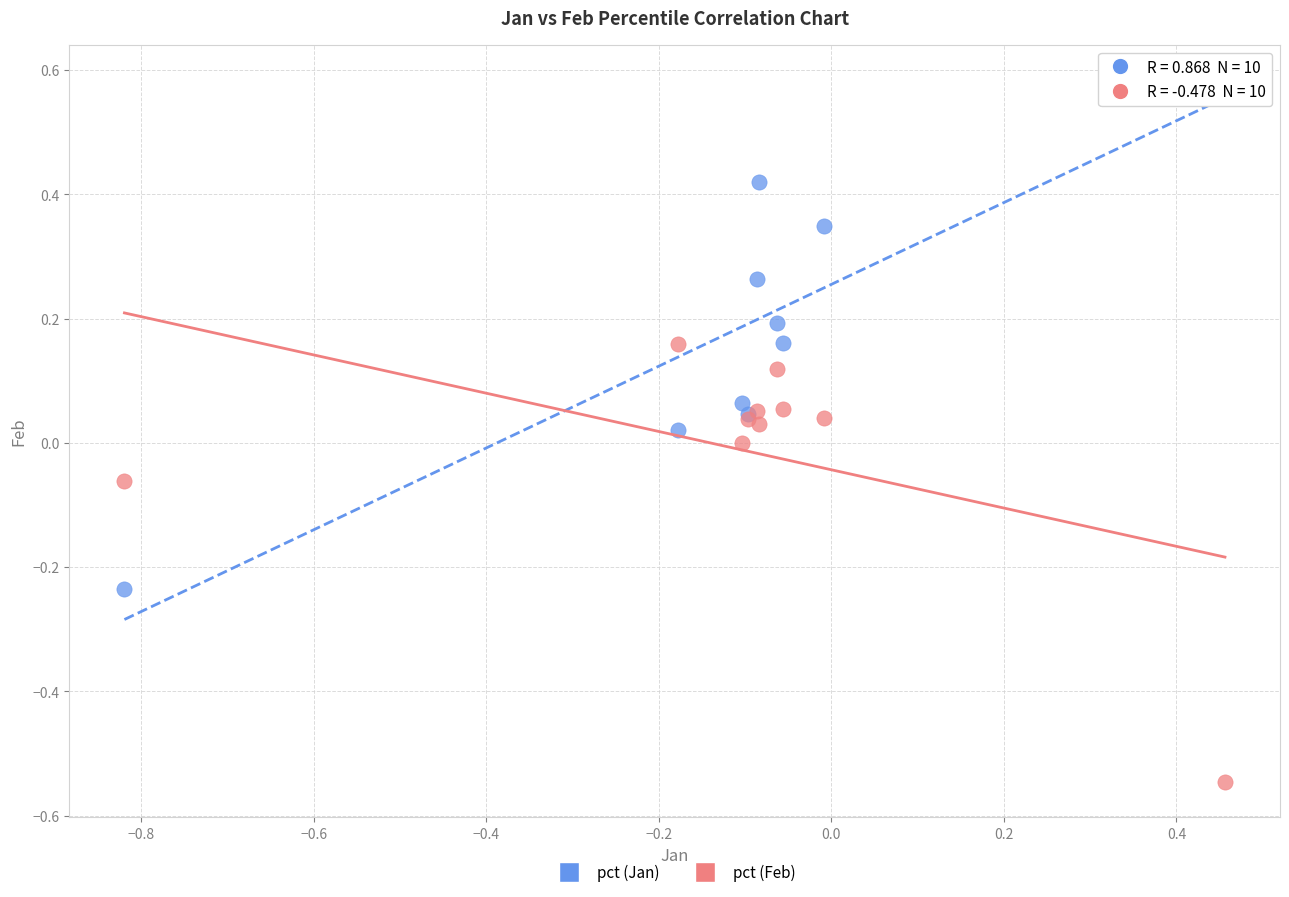

Which series has the largest Y range (max minus min)?

pct (Jan)